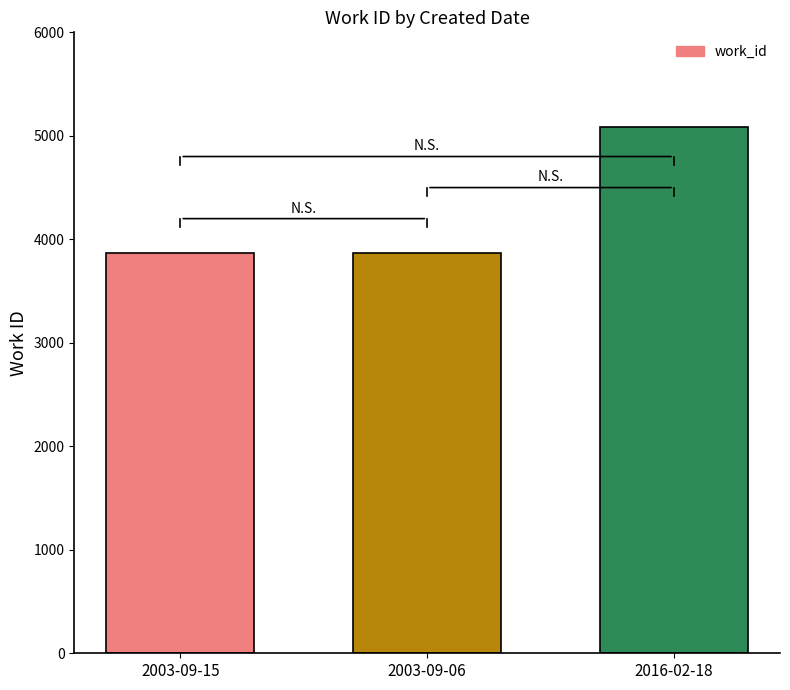

True or false: the data shows 6533 at 2003-09-06.

False